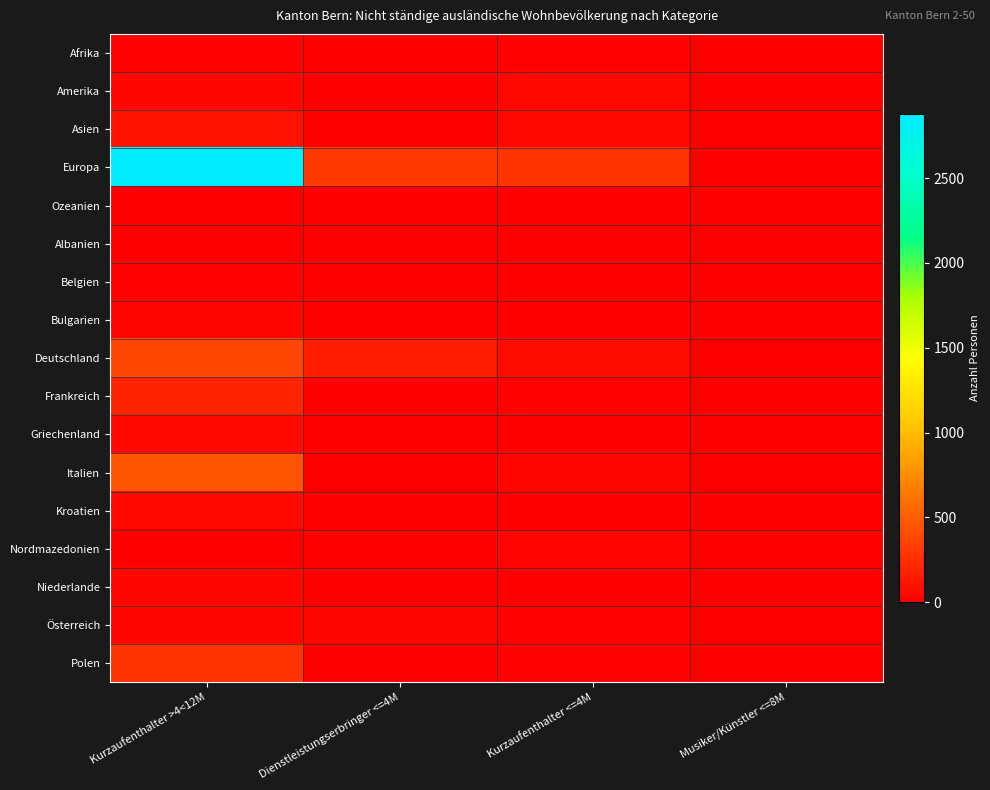

Reading left to right, extract all data points from this chart.

Afrika: Kurzaufenthalter >4<12M=17	Dienstleistungserbringer <=4M=1	Kurzaufenthalter <=4M=13	Musiker/Künstler <=8M=1
Amerika: Kurzaufenthalter >4<12M=36	Dienstleistungserbringer <=4M=3	Kurzaufenthalter <=4M=49	Musiker/Künstler <=8M=2
Asien: Kurzaufenthalter >4<12M=91	Dienstleistungserbringer <=4M=8	Kurzaufenthalter <=4M=46	Musiker/Künstler <=8M=2
Europa: Kurzaufenthalter >4<12M=2878	Dienstleistungserbringer <=4M=305	Kurzaufenthalter <=4M=277	Musiker/Künstler <=8M=3
Ozeanien: Kurzaufenthalter >4<12M=2	Dienstleistungserbringer <=4M=0	Kurzaufenthalter <=4M=3	Musiker/Künstler <=8M=0
Albanien: Kurzaufenthalter >4<12M=1	Dienstleistungserbringer <=4M=0	Kurzaufenthalter <=4M=1	Musiker/Künstler <=8M=0
Belgien: Kurzaufenthalter >4<12M=16	Dienstleistungserbringer <=4M=0	Kurzaufenthalter <=4M=1	Musiker/Künstler <=8M=0
Bulgarien: Kurzaufenthalter >4<12M=37	Dienstleistungserbringer <=4M=0	Kurzaufenthalter <=4M=2	Musiker/Künstler <=8M=0
Deutschland: Kurzaufenthalter >4<12M=375	Dienstleistungserbringer <=4M=162	Kurzaufenthalter <=4M=72	Musiker/Künstler <=8M=1
Frankreich: Kurzaufenthalter >4<12M=193	Dienstleistungserbringer <=4M=6	Kurzaufenthalter <=4M=19	Musiker/Künstler <=8M=0
Griechenland: Kurzaufenthalter >4<12M=57	Dienstleistungserbringer <=4M=0	Kurzaufenthalter <=4M=1	Musiker/Künstler <=8M=0
Italien: Kurzaufenthalter >4<12M=459	Dienstleistungserbringer <=4M=10	Kurzaufenthalter <=4M=44	Musiker/Künstler <=8M=0
Kroatien: Kurzaufenthalter >4<12M=59	Dienstleistungserbringer <=4M=9	Kurzaufenthalter <=4M=0	Musiker/Künstler <=8M=0
Nordmazedonien: Kurzaufenthalter >4<12M=1	Dienstleistungserbringer <=4M=2	Kurzaufenthalter <=4M=25	Musiker/Künstler <=8M=0
Niederlande: Kurzaufenthalter >4<12M=40	Dienstleistungserbringer <=4M=4	Kurzaufenthalter <=4M=2	Musiker/Künstler <=8M=0
Österreich: Kurzaufenthalter >4<12M=38	Dienstleistungserbringer <=4M=36	Kurzaufenthalter <=4M=19	Musiker/Künstler <=8M=0
Polen: Kurzaufenthalter >4<12M=274	Dienstleistungserbringer <=4M=4	Kurzaufenthalter <=4M=20	Musiker/Künstler <=8M=0